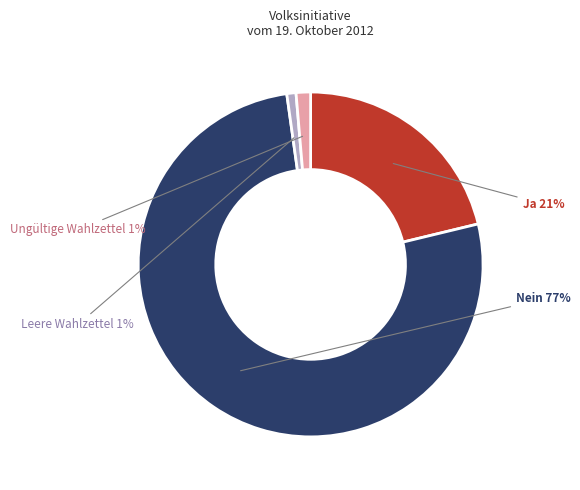

Does any single category account for the majority?

Yes